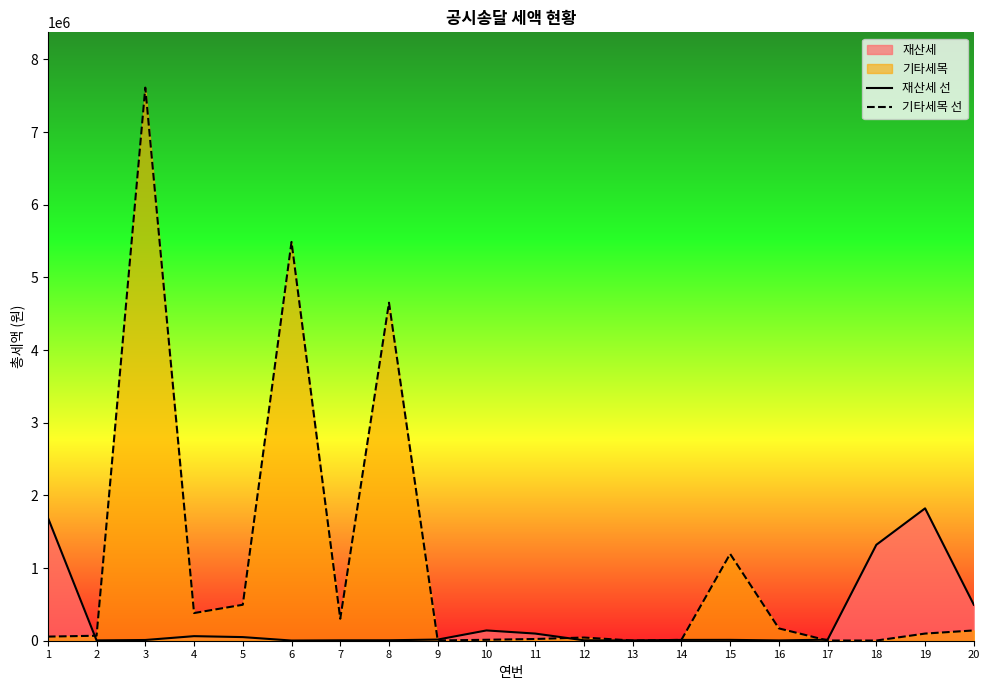

How many interior local valleys does the 재산세 선 series have?

4